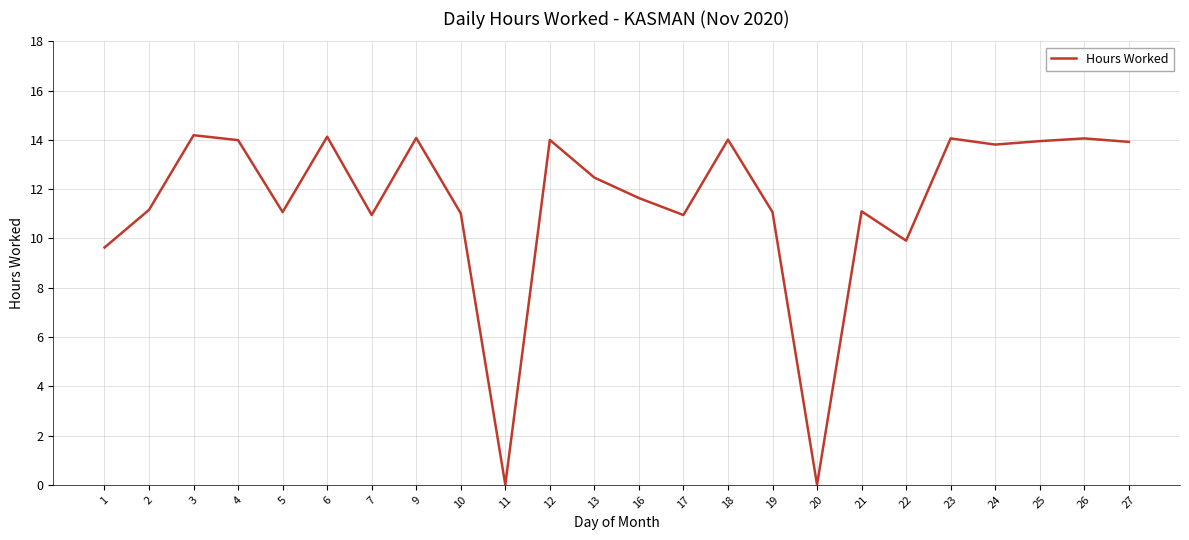

At which label is the value closest to 7?

1